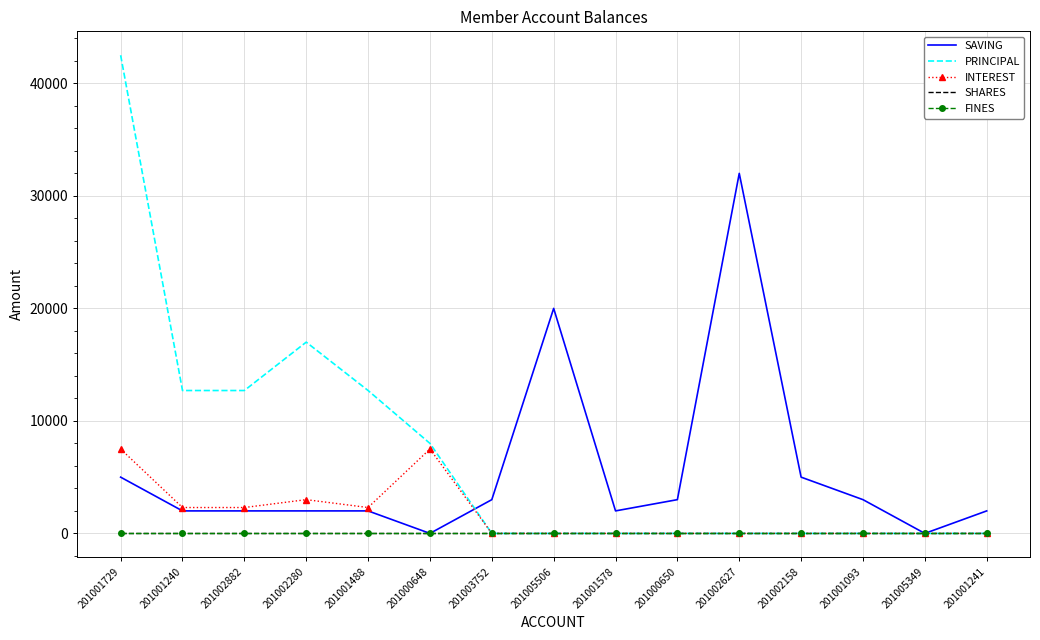

True or false: SHARES and INTEREST intersect in this chart.

False